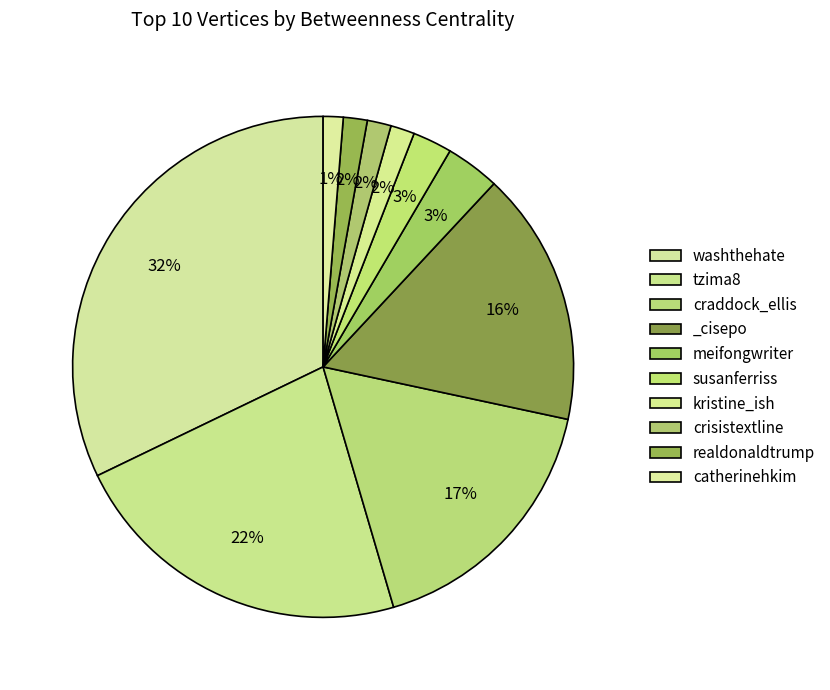

How many slices are in this pie chart?

10